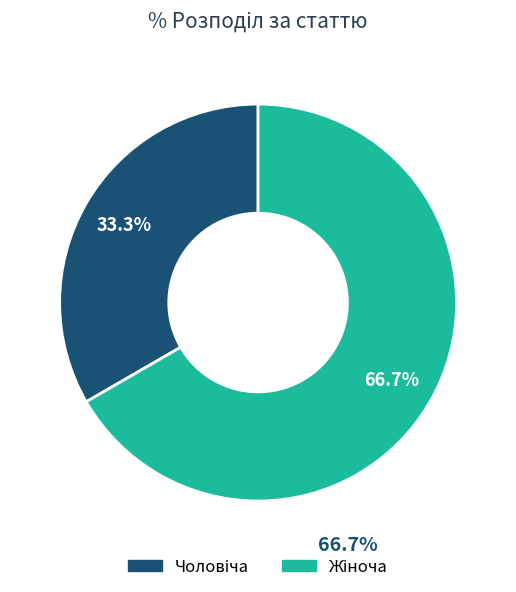

Does any single category account for the majority?

Yes